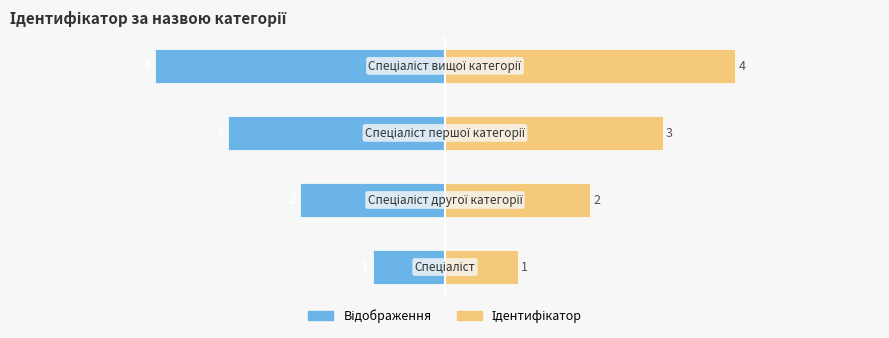

Which series has the largest total across all categories?

Ідентифікатор